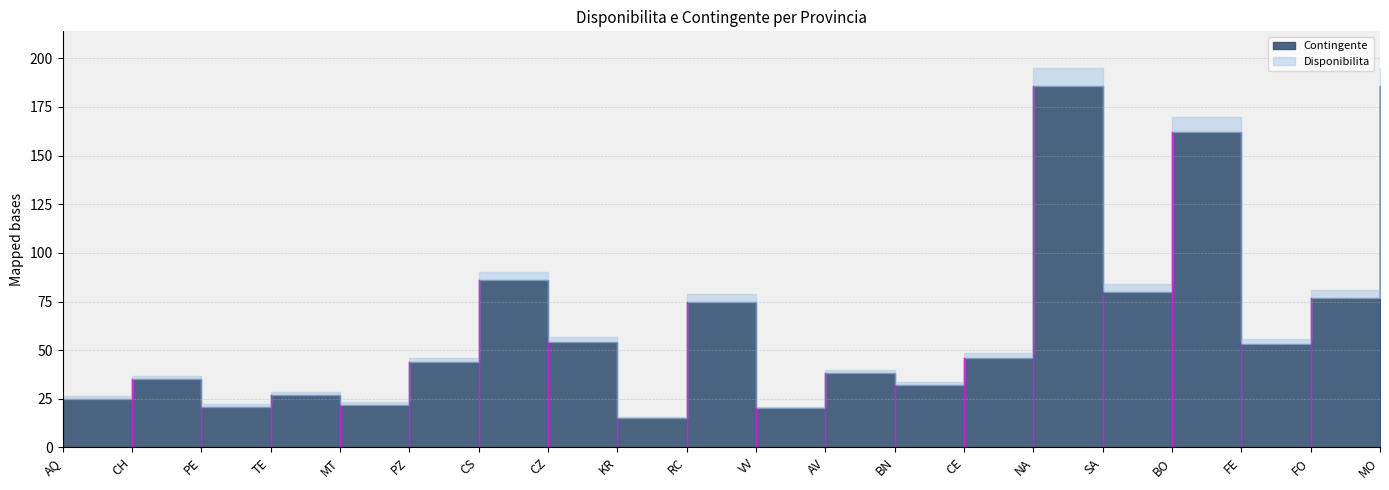

True or false: Disponibilita has more than 2 interior local peaks.

True